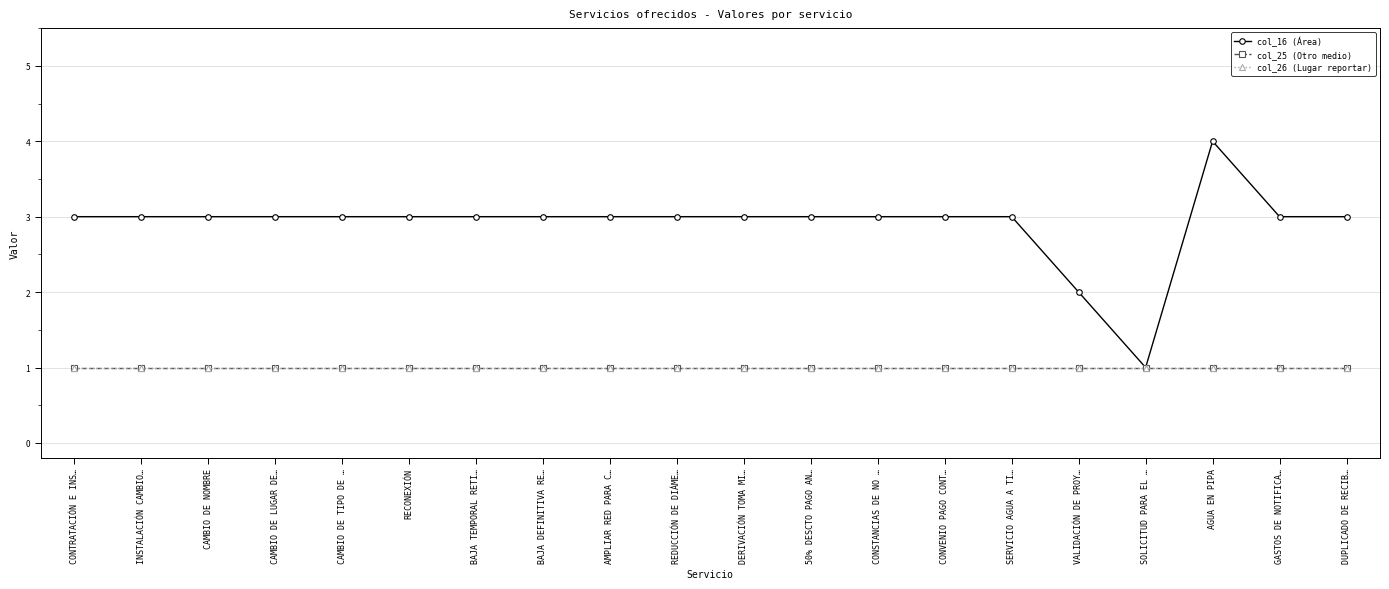

Does the chart have visible grid lines?

Yes